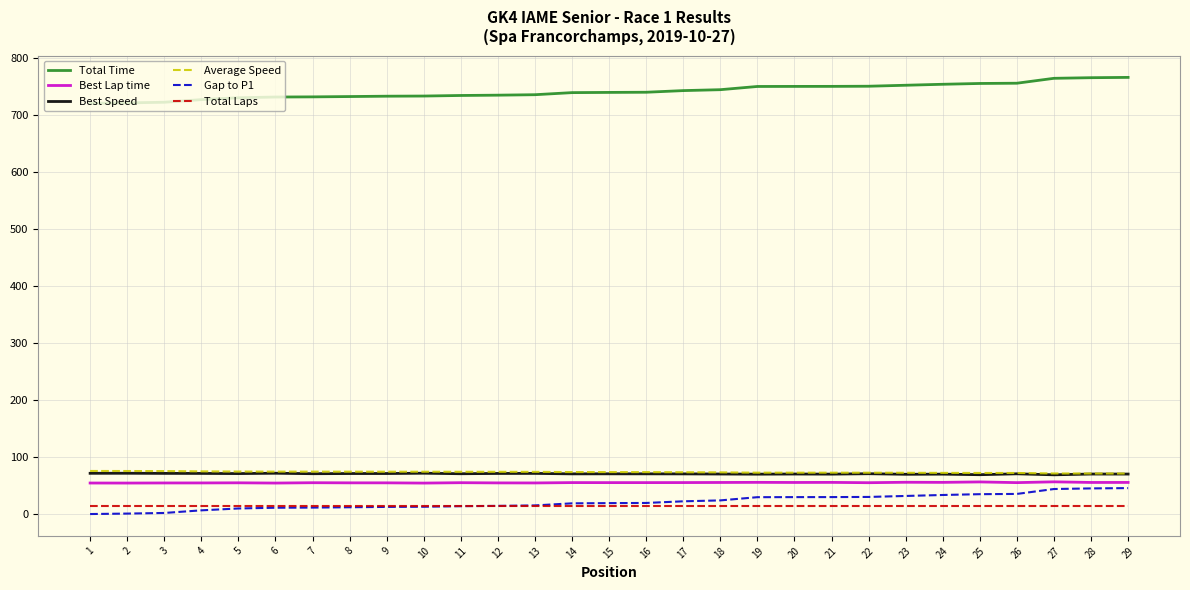

Which series has the largest total across all categories?

Total Time